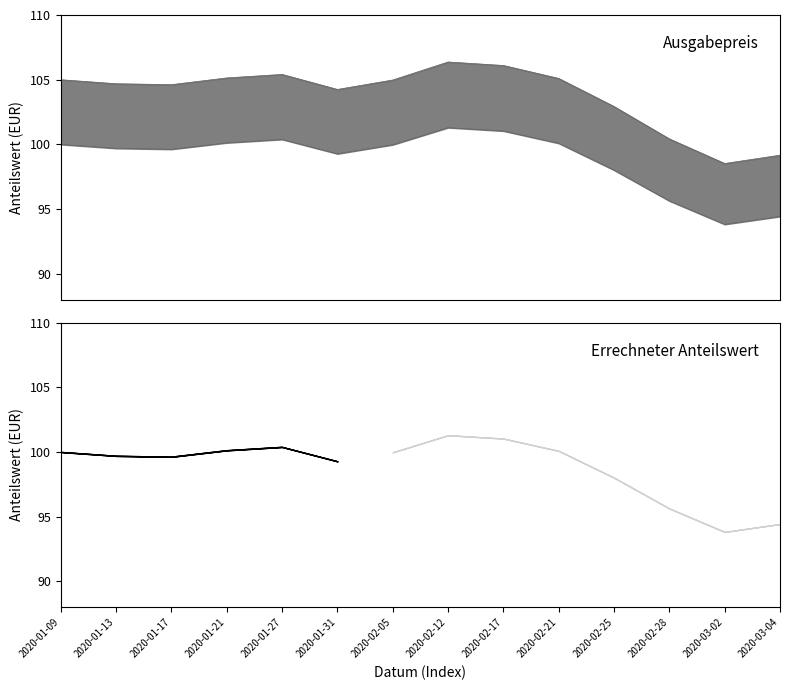

Which series has the widest spread of values?

Ausgabepreis